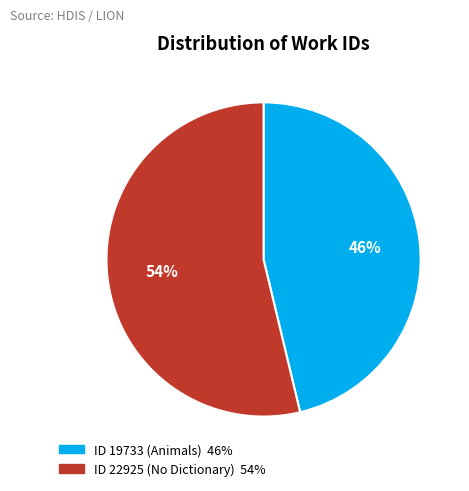

To the nearest percent, what is the average slice percentage?

50%